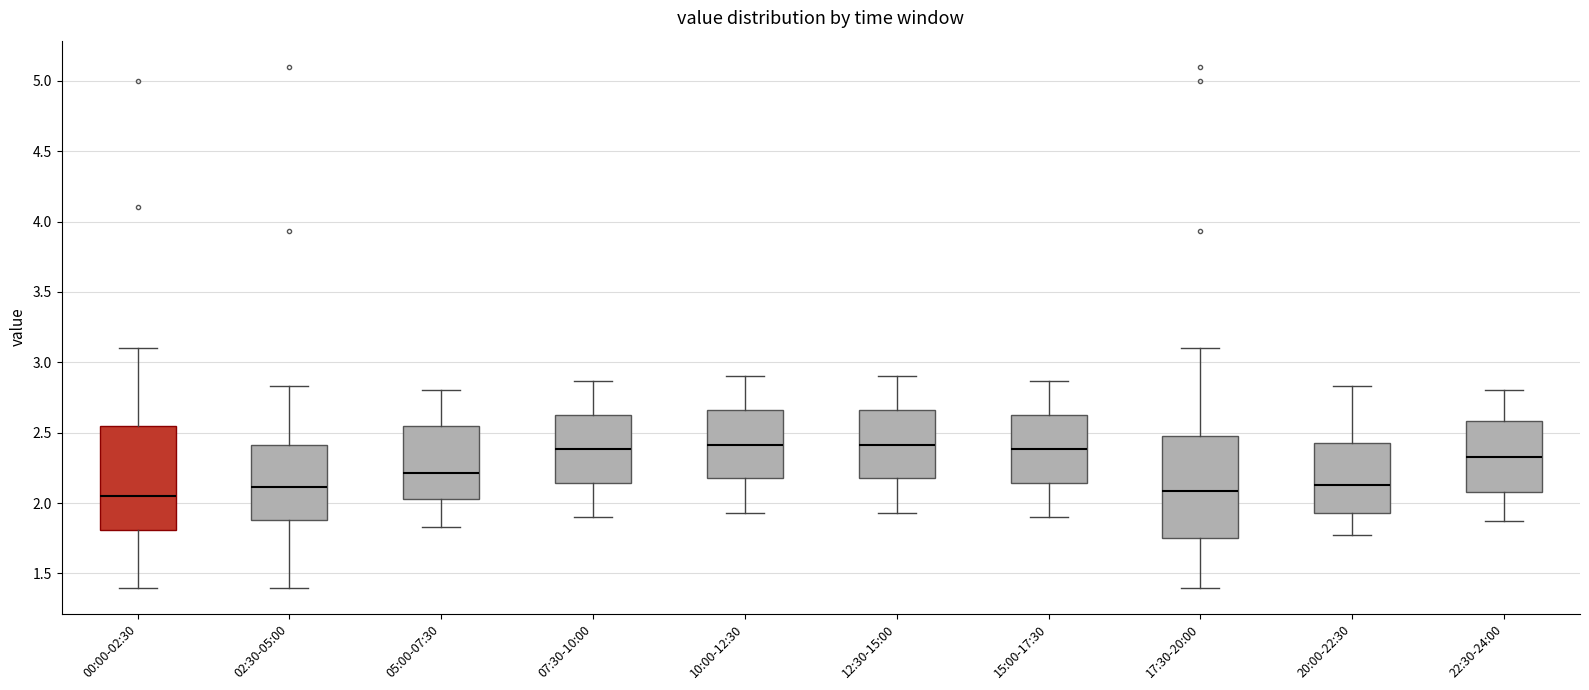

Reading left to right, transcribe this box plot: for each box, give where its median line is, the range the box spans, and where its two whiskers end, as read against the y-axis. The values are not printed on the chart, so give them approximately, as read against the axis.

00:00-02:30: median 2.05, box 1.80 to 2.55, whiskers 1.40 to 3.10
02:30-05:00: median 2.10, box 1.90 to 2.40, whiskers 1.40 to 2.85
05:00-07:30: median 2.20, box 2.05 to 2.55, whiskers 1.85 to 2.80
07:30-10:00: median 2.40, box 2.15 to 2.60, whiskers 1.90 to 2.85
10:00-12:30: median 2.40, box 2.20 to 2.65, whiskers 1.95 to 2.90
12:30-15:00: median 2.40, box 2.20 to 2.65, whiskers 1.95 to 2.90
15:00-17:30: median 2.40, box 2.15 to 2.60, whiskers 1.90 to 2.85
17:30-20:00: median 2.10, box 1.75 to 2.50, whiskers 1.40 to 3.10
20:00-22:30: median 2.15, box 1.95 to 2.45, whiskers 1.75 to 2.85
22:30-24:00: median 2.35, box 2.10 to 2.60, whiskers 1.85 to 2.80